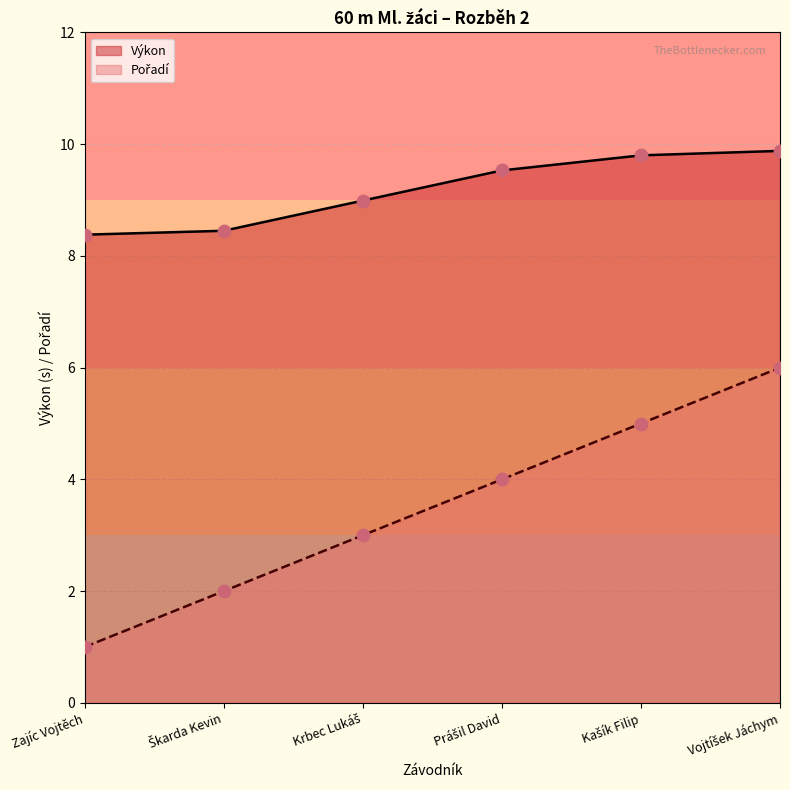

Which series has the largest total across all categories?

Výkon